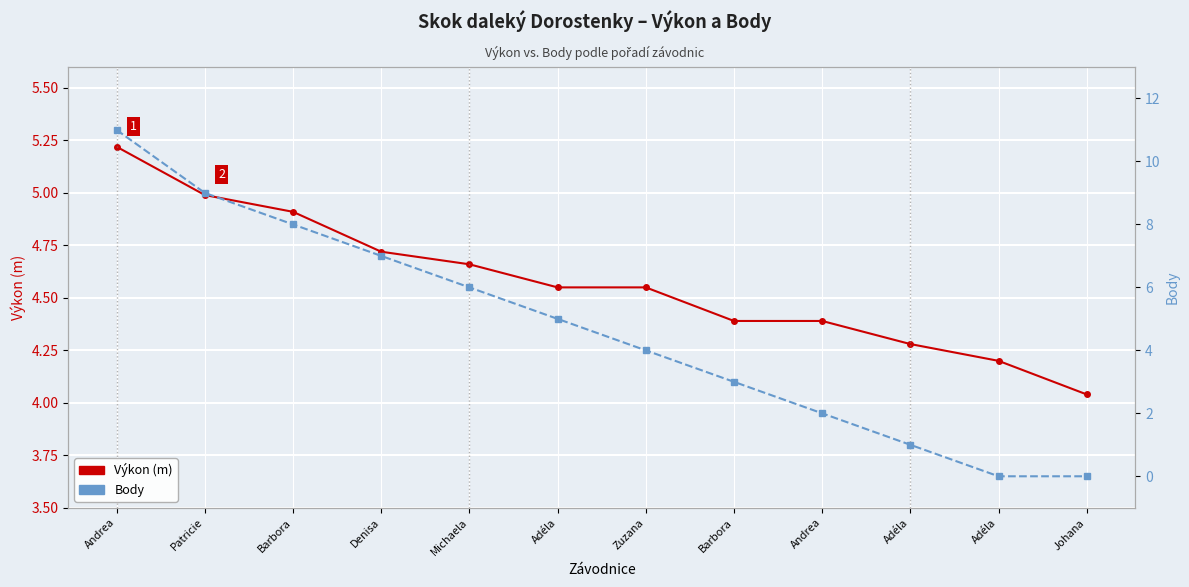

Reading right to left, what are all the values shown in this chart?

Výkon (m): Johana=4.0	Adéla=4.2	Adéla=4.3	Andrea=4.4	Barbora=4.4	Zuzana=4.5	Adéla=4.5	Michaela=4.7	Denisa=4.7	Barbora=4.9	Patricie=5.0	Andrea=5.2
Body: Johana=0.0	Adéla=0.0	Adéla=1.0	Andrea=2.0	Barbora=3.0	Zuzana=4.0	Adéla=5.0	Michaela=6.0	Denisa=7.0	Barbora=8.0	Patricie=9.0	Andrea=11.0